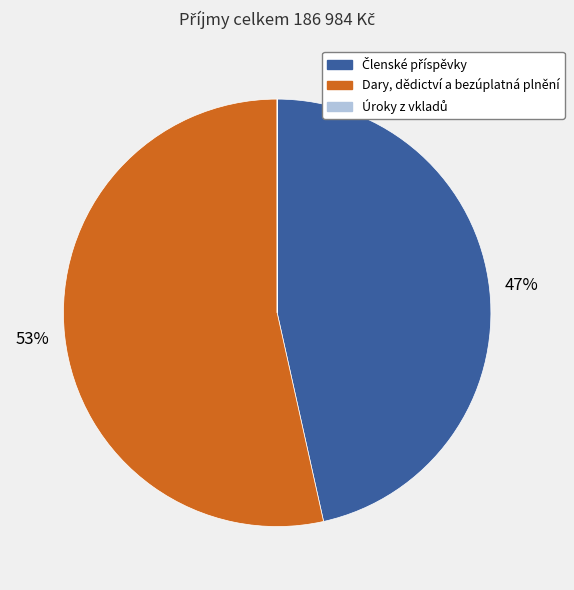

The Dary, dědictví a bezúplatná plnění slice represents 44% of the pie. True or false?

False